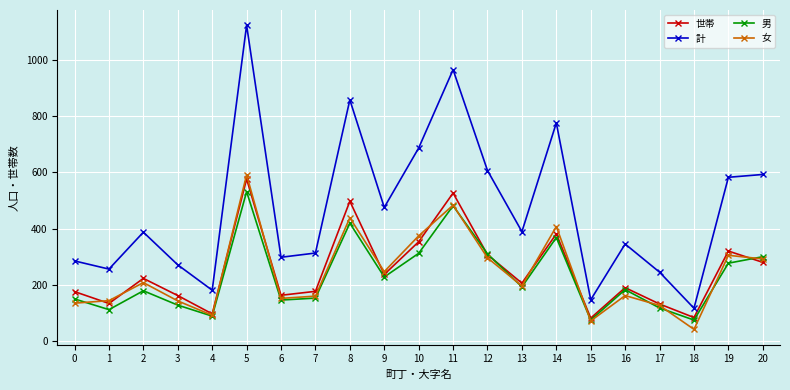

Which series has the largest total across all categories?

計